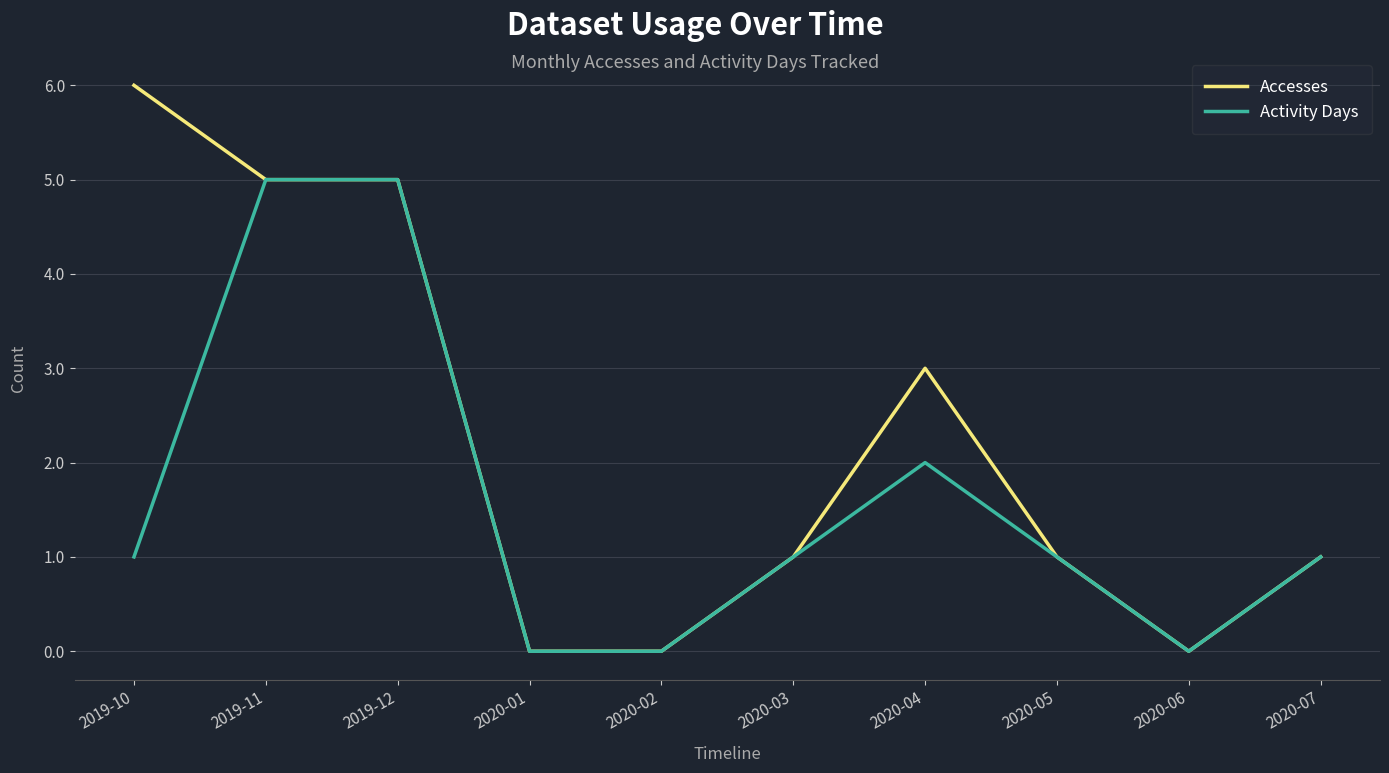

What is the maximum value shown in the chart?

6